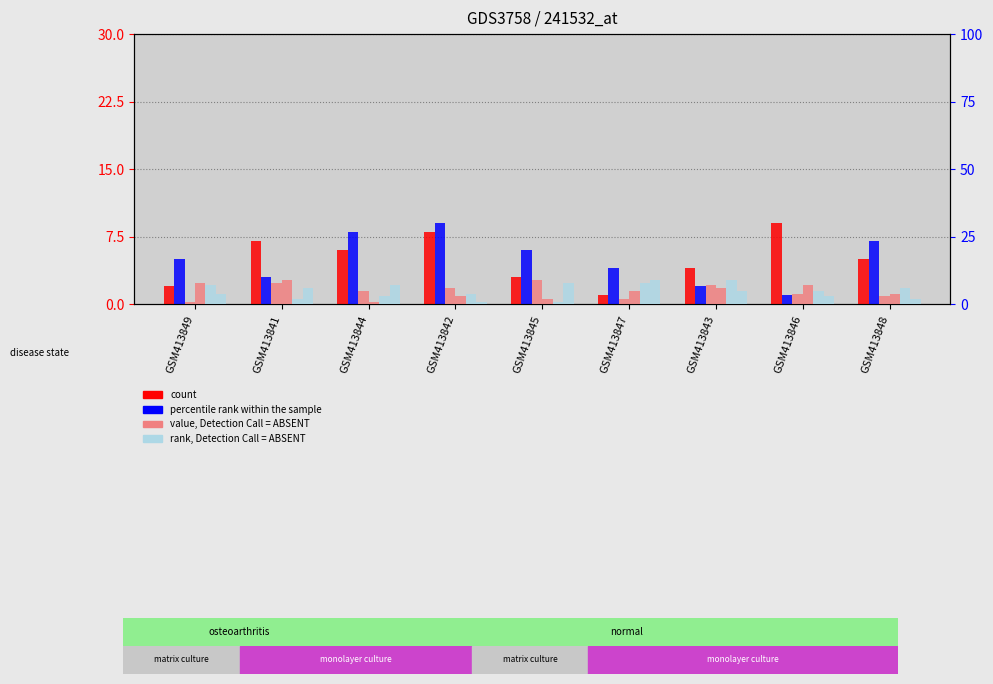

True or false: value, Detection Call = ABSENT has a value of 14 at GSM413845.

False